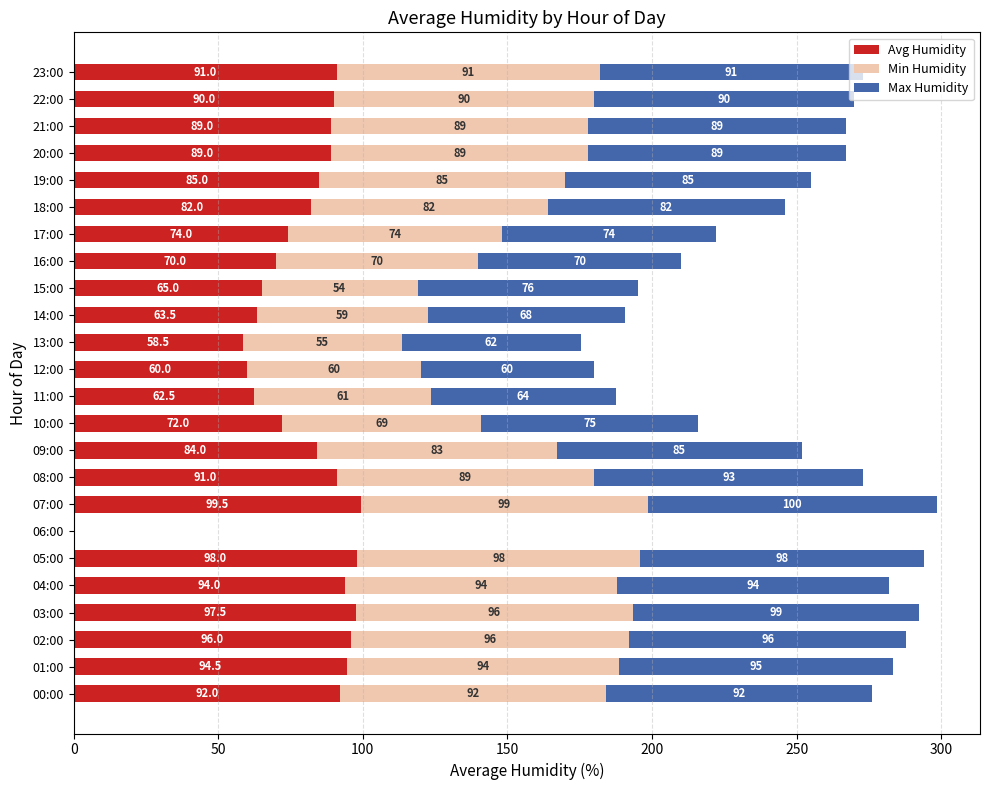

Count the number of data series in this chart.

3